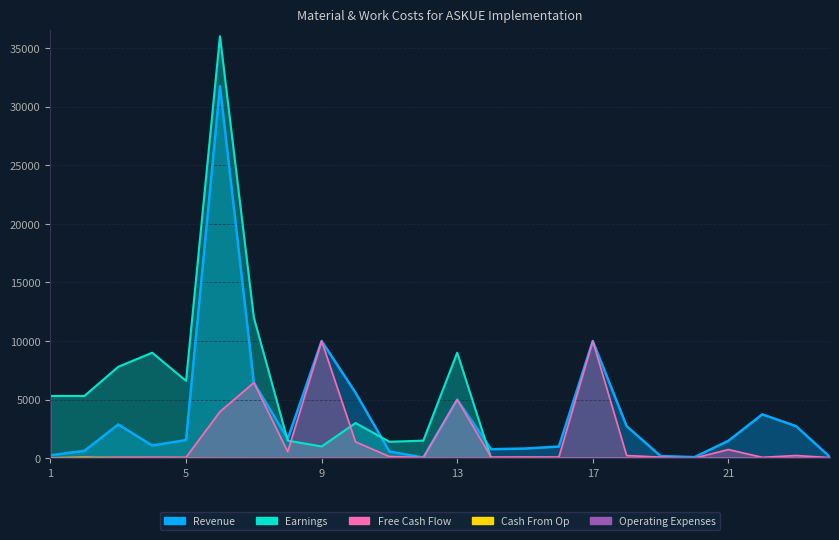

At how many categories does at least one series exceed 26920?

1